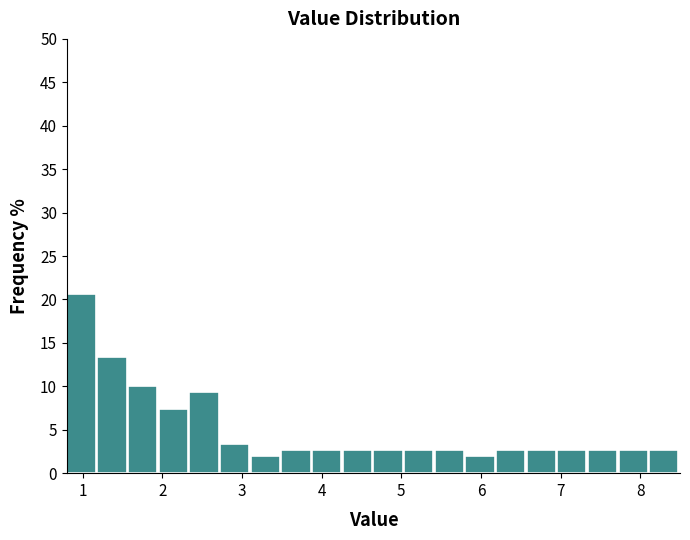

Read against the x-axis, roughly where is the centre of the tallest bar?

1.0